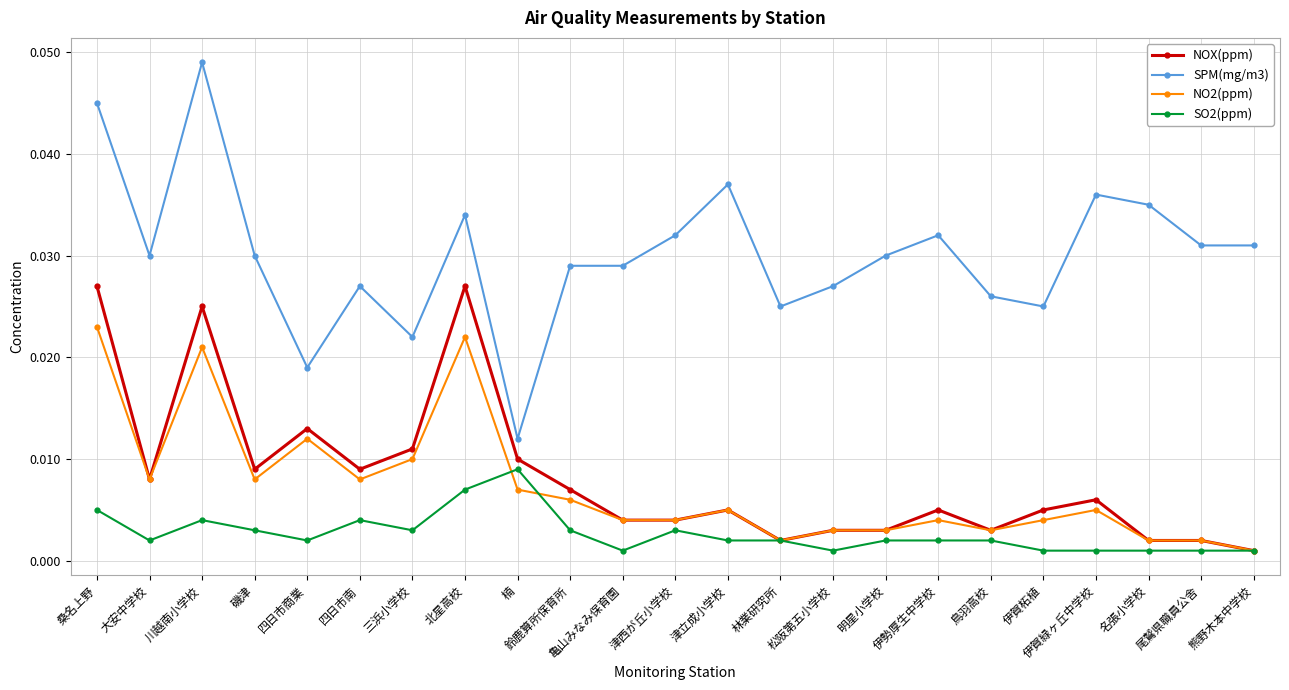

At how many categories does at least one series exceed 0?

23